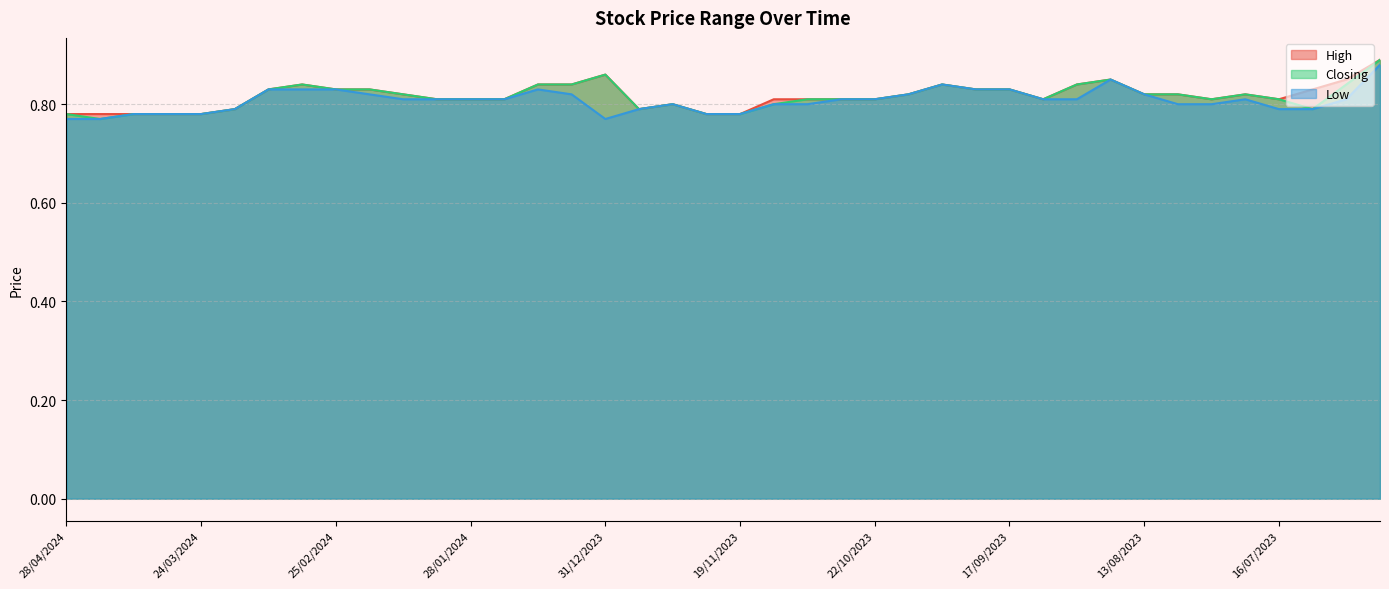

Reading left to right, list all the values displayed in this chart.

High: 28/04/2024=0.8	21/04/2024=0.8	14/04/2024=0.8	31/03/2024=0.8	24/03/2024=0.8	17/03/2024=0.8	10/03/2024=0.8	03/03/2024=0.8	25/02/2024=0.8	18/02/2024=0.8	11/02/2024=0.8	04/02/2024=0.8	28/01/2024=0.8	21/01/2024=0.8	14/01/2024=0.8	07/01/2024=0.8	31/12/2023=0.9	24/12/2023=0.8	10/12/2023=0.8	26/11/2023=0.8	19/11/2023=0.8	12/11/2023=0.8	05/11/2023=0.8	29/10/2023=0.8	22/10/2023=0.8	15/10/2023=0.8	01/10/2023=0.8	24/09/2023=0.8	17/09/2023=0.8	10/09/2023=0.8	03/09/2023=0.8	27/08/2023=0.8	13/08/2023=0.8	06/08/2023=0.8	30/07/2023=0.8	23/07/2023=0.8	16/07/2023=0.8	09/07/2023=0.8	02/07/2023=0.8	25/06/2023=0.9
Closing: 28/04/2024=0.8	21/04/2024=0.8	14/04/2024=0.8	31/03/2024=0.8	24/03/2024=0.8	17/03/2024=0.8	10/03/2024=0.8	03/03/2024=0.8	25/02/2024=0.8	18/02/2024=0.8	11/02/2024=0.8	04/02/2024=0.8	28/01/2024=0.8	21/01/2024=0.8	14/01/2024=0.8	07/01/2024=0.8	31/12/2023=0.9	24/12/2023=0.8	10/12/2023=0.8	26/11/2023=0.8	19/11/2023=0.8	12/11/2023=0.8	05/11/2023=0.8	29/10/2023=0.8	22/10/2023=0.8	15/10/2023=0.8	01/10/2023=0.8	24/09/2023=0.8	17/09/2023=0.8	10/09/2023=0.8	03/09/2023=0.8	27/08/2023=0.8	13/08/2023=0.8	06/08/2023=0.8	30/07/2023=0.8	23/07/2023=0.8	16/07/2023=0.8	09/07/2023=0.8	02/07/2023=0.8	25/06/2023=0.9
Low: 28/04/2024=0.8	21/04/2024=0.8	14/04/2024=0.8	31/03/2024=0.8	24/03/2024=0.8	17/03/2024=0.8	10/03/2024=0.8	03/03/2024=0.8	25/02/2024=0.8	18/02/2024=0.8	11/02/2024=0.8	04/02/2024=0.8	28/01/2024=0.8	21/01/2024=0.8	14/01/2024=0.8	07/01/2024=0.8	31/12/2023=0.8	24/12/2023=0.8	10/12/2023=0.8	26/11/2023=0.8	19/11/2023=0.8	12/11/2023=0.8	05/11/2023=0.8	29/10/2023=0.8	22/10/2023=0.8	15/10/2023=0.8	01/10/2023=0.8	24/09/2023=0.8	17/09/2023=0.8	10/09/2023=0.8	03/09/2023=0.8	27/08/2023=0.8	13/08/2023=0.8	06/08/2023=0.8	30/07/2023=0.8	23/07/2023=0.8	16/07/2023=0.8	09/07/2023=0.8	02/07/2023=0.8	25/06/2023=0.9